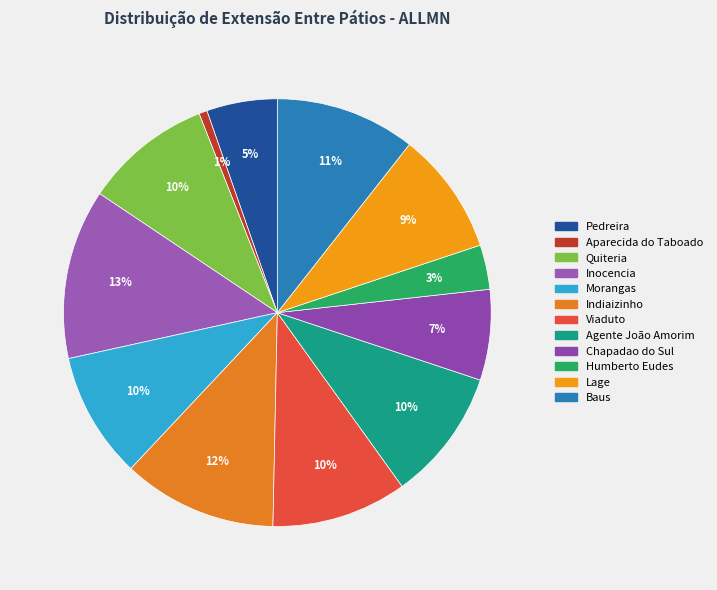

Is there any slice that represents more than half of the pie?

No